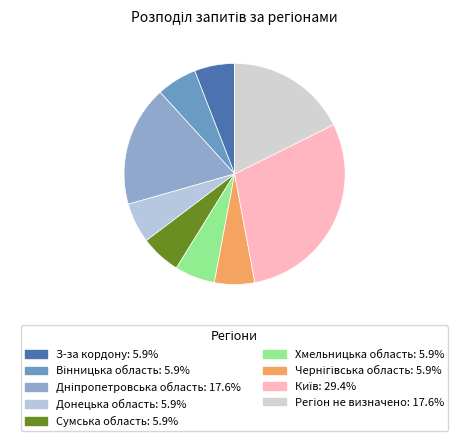

Is it true that Донецька область is 15% of the pie?

False